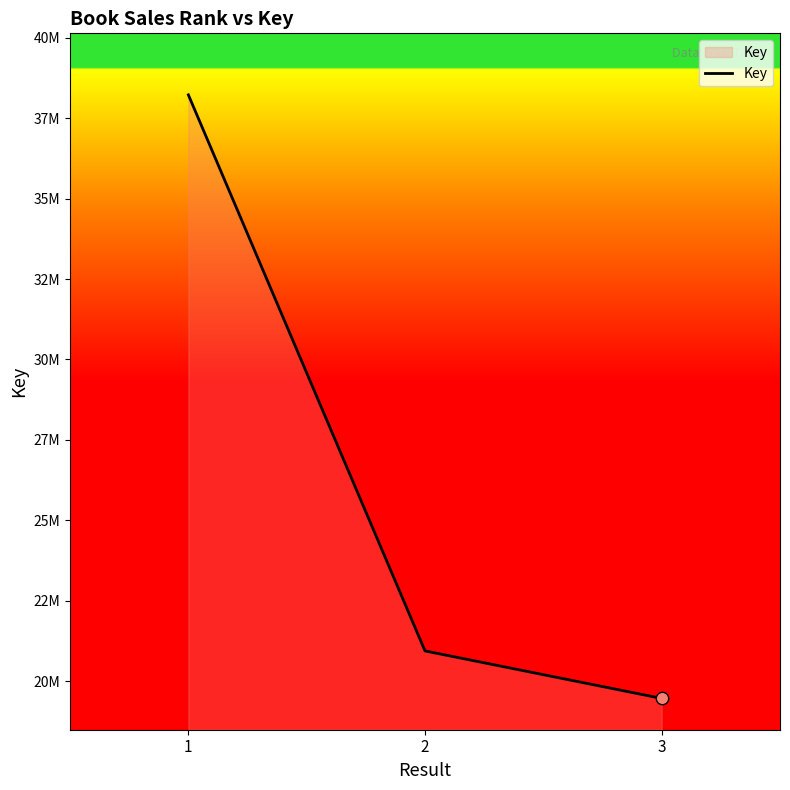

Approximately how many times larger is the value at 3 compared to 1?

0.5